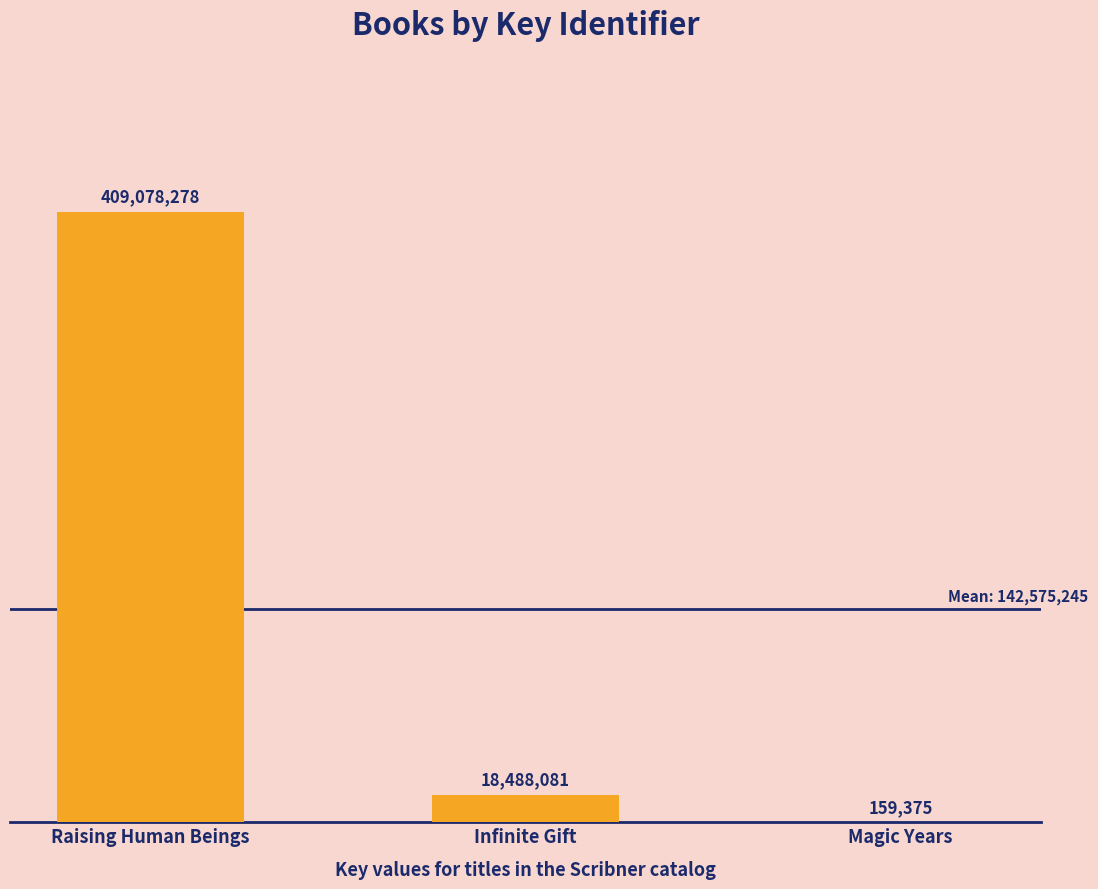

True or false: the data shows 18488081 at Infinite Gift.

True